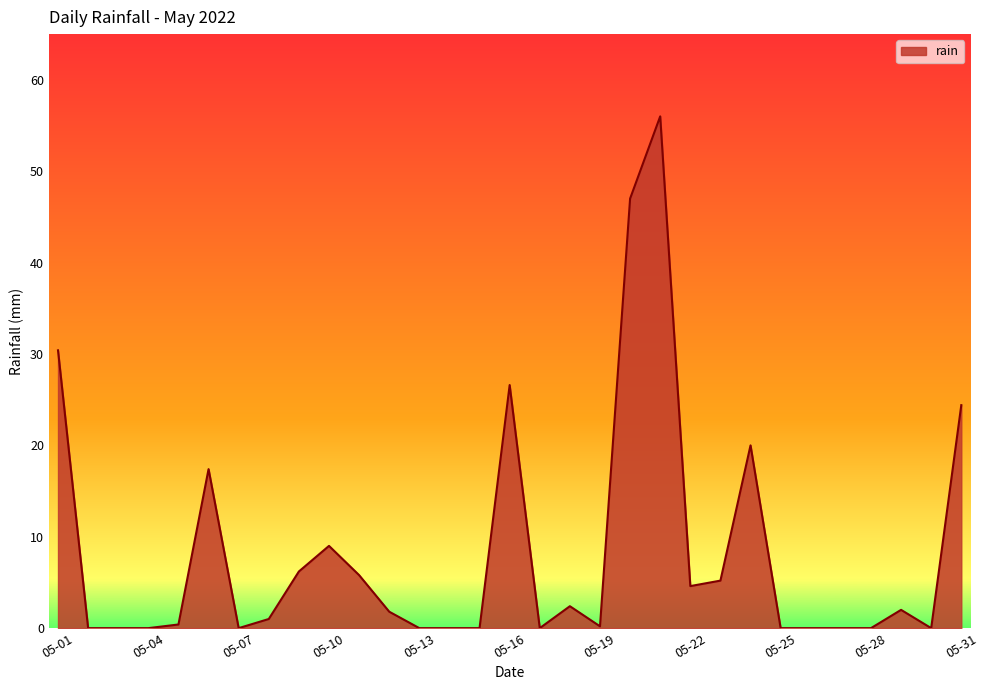

What is the maximum value shown in the chart?

56.0